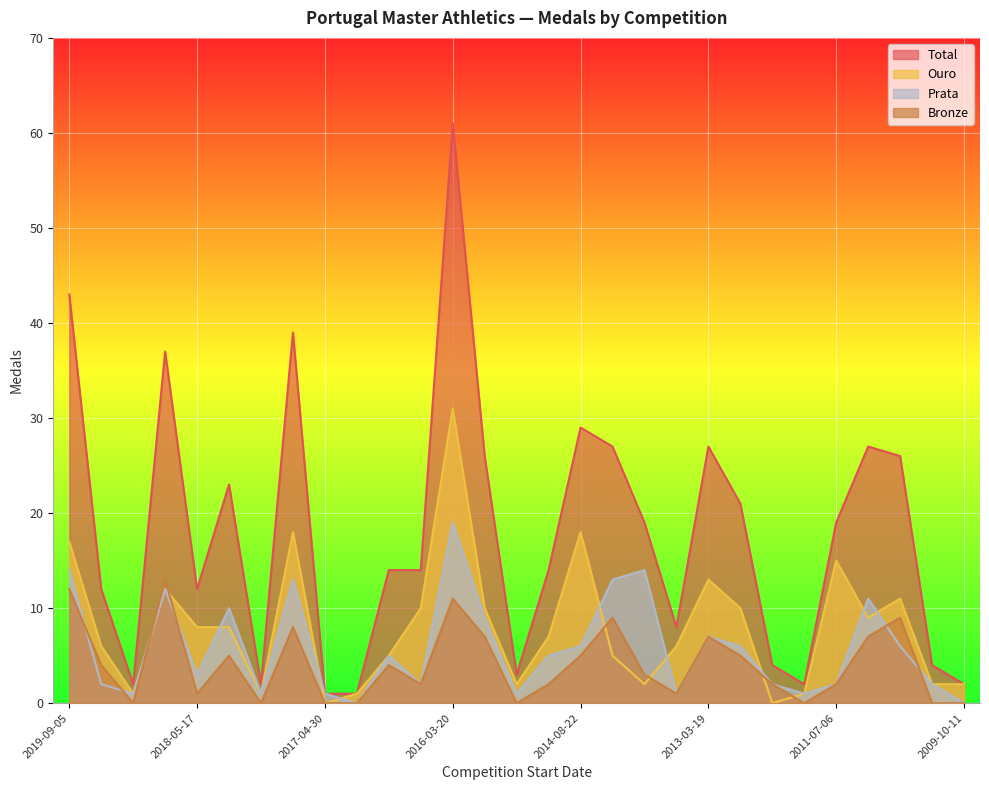

How many interior local valleys does the Ouro series have?

7